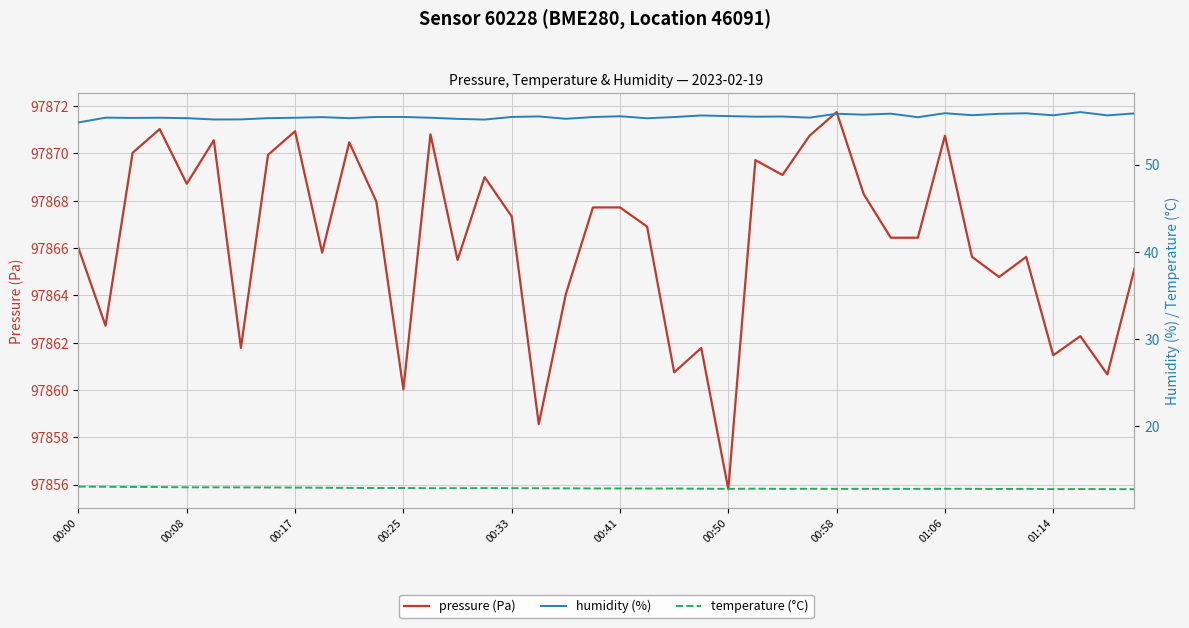

What position from the left is 31?

32